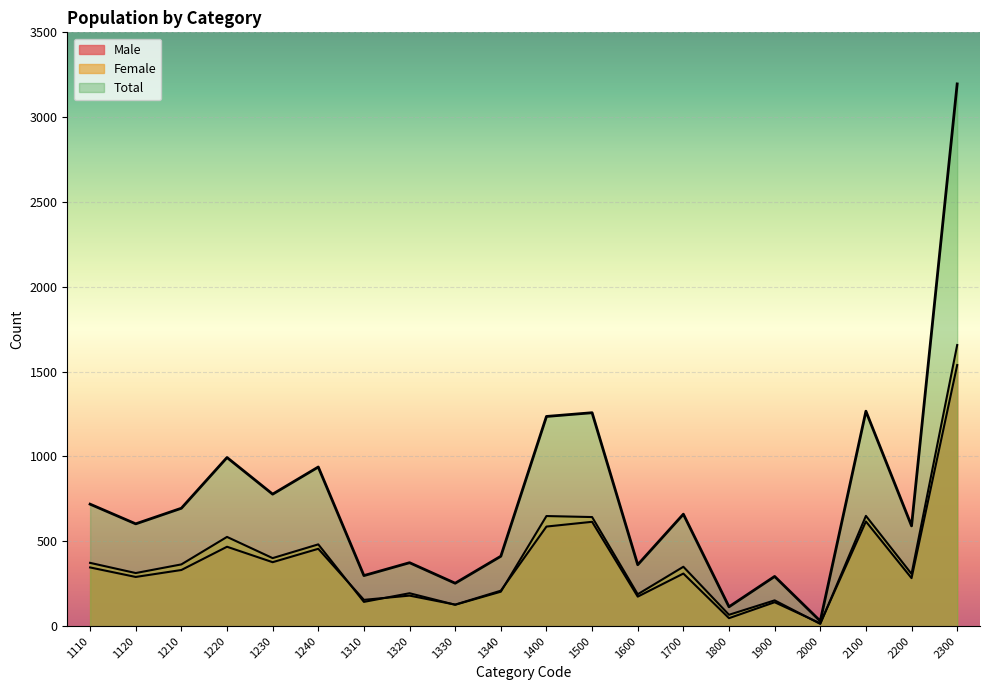

Is it true that Female equals 126 at 1330?

True